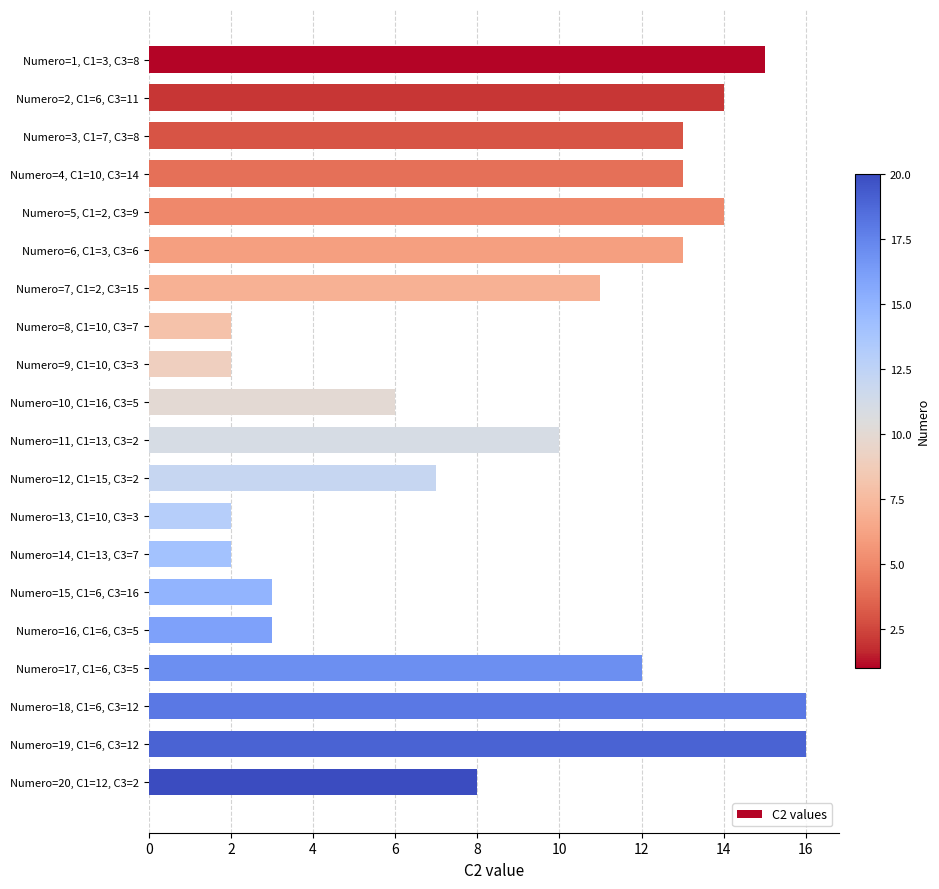

How many series are shown in this chart?

1